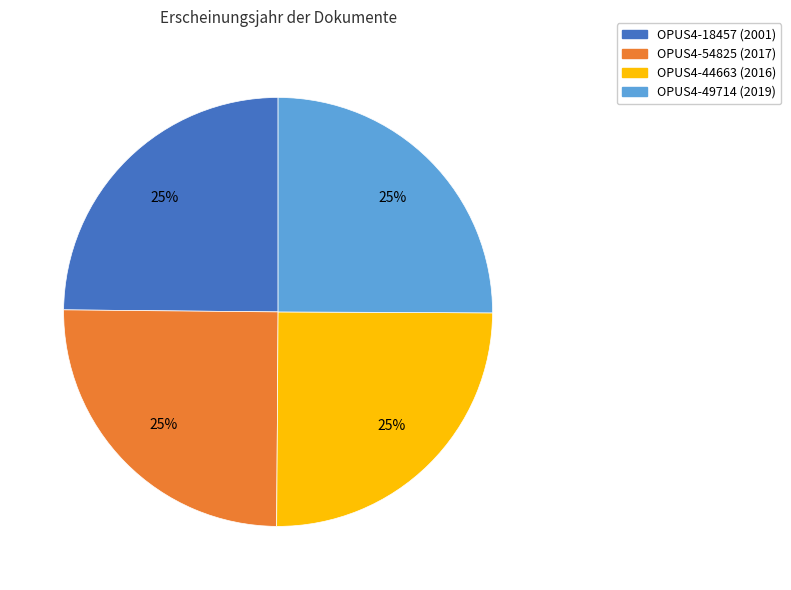

Count the number of slices in the pie.

4